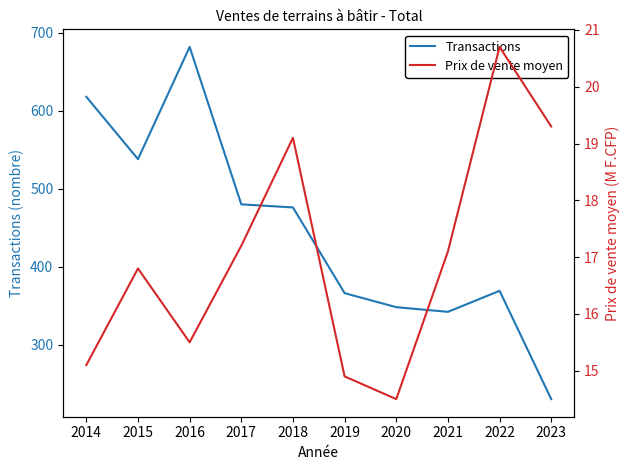

How many data points in Transactions are less than 476?

5